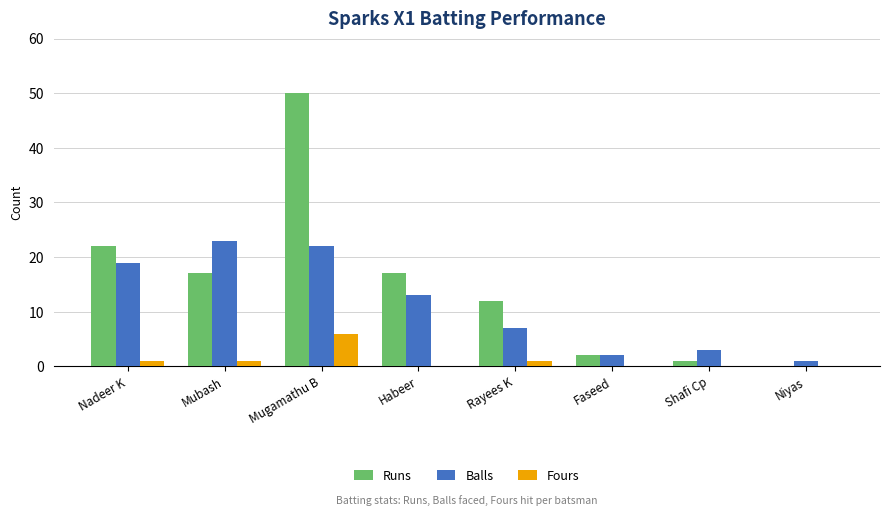

The Balls series shows 1 at Shafi Cp. True or false?

False